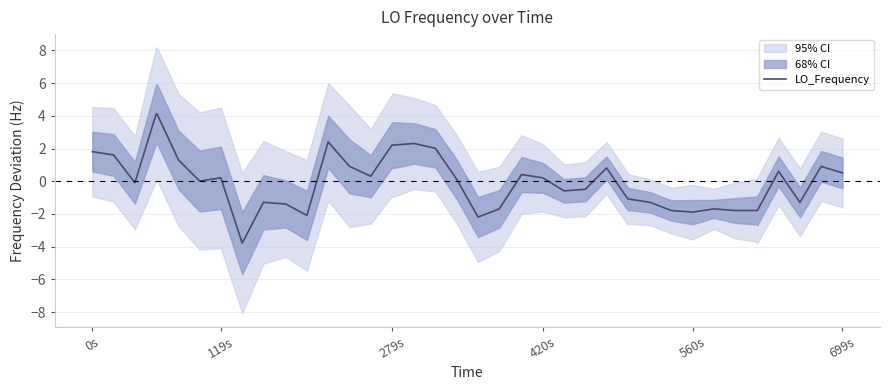

True or false: LO_Frequency has a value of 0.5 at 699s.

True